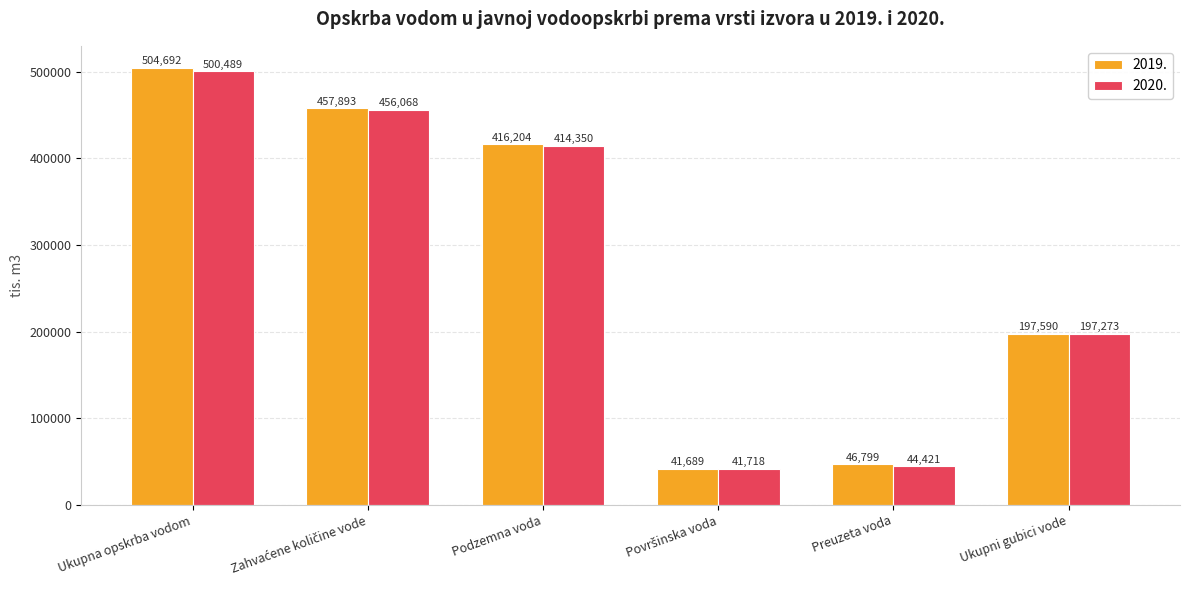

Where is 2020. nearest to the value 271103?

Ukupni gubici vode